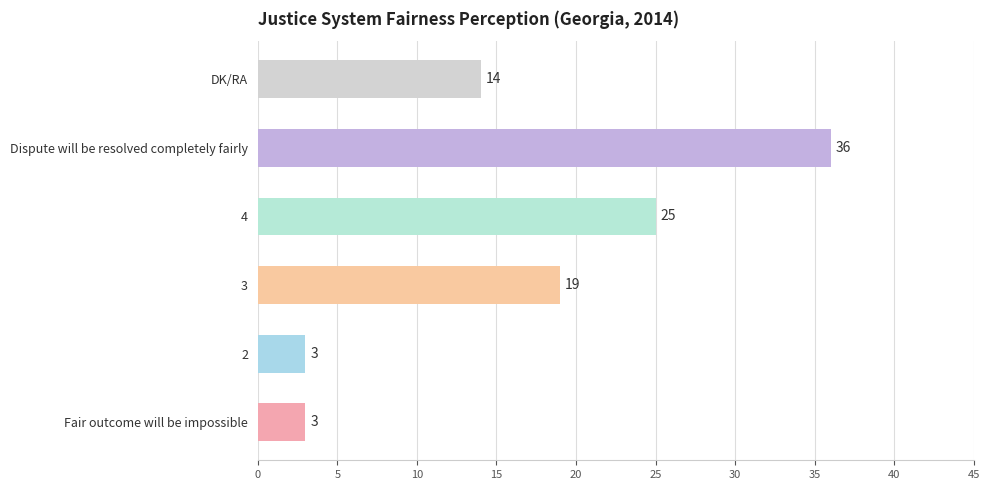

Between 4 and Fair outcome will be impossible, which is larger?

4